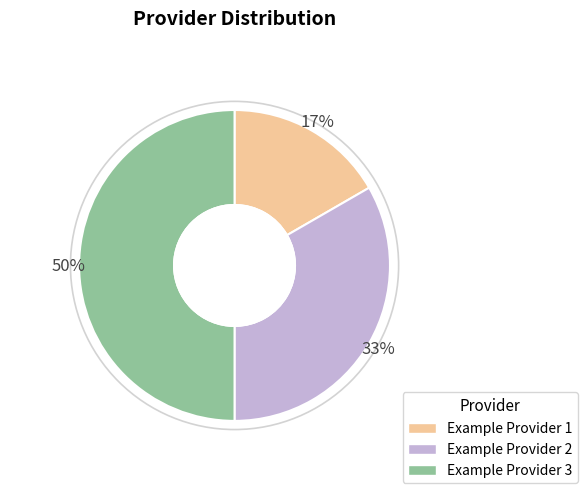

What percentage is NOT represented by Example Provider 1?

83.3%